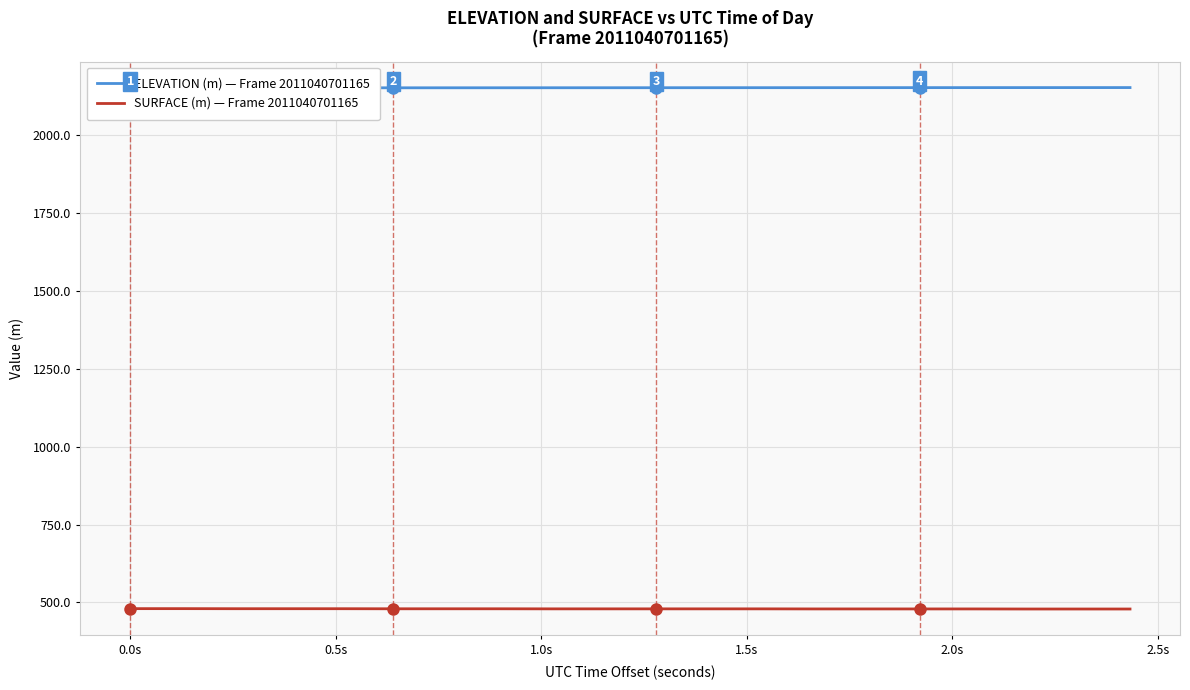

True or false: ELEVATION (m) — Frame 2011040701165 and SURFACE (m) — Frame 2011040701165 cross at least once.

False